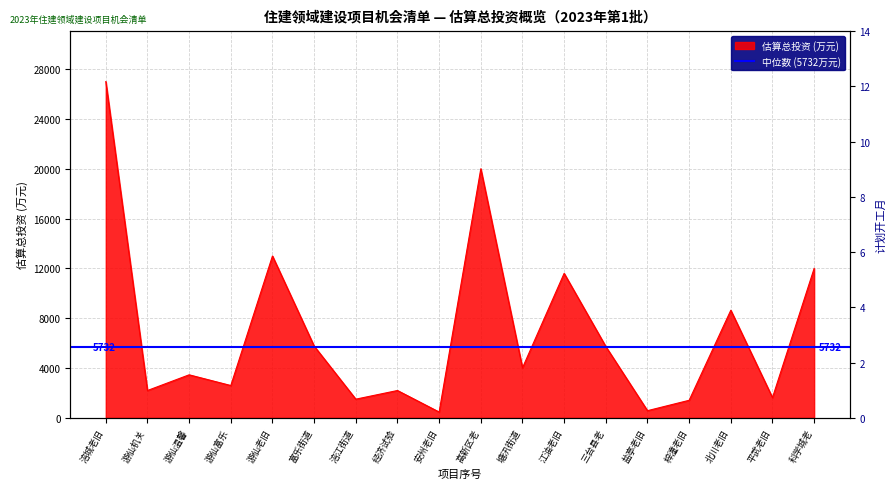

How many series are shown in this chart?

2